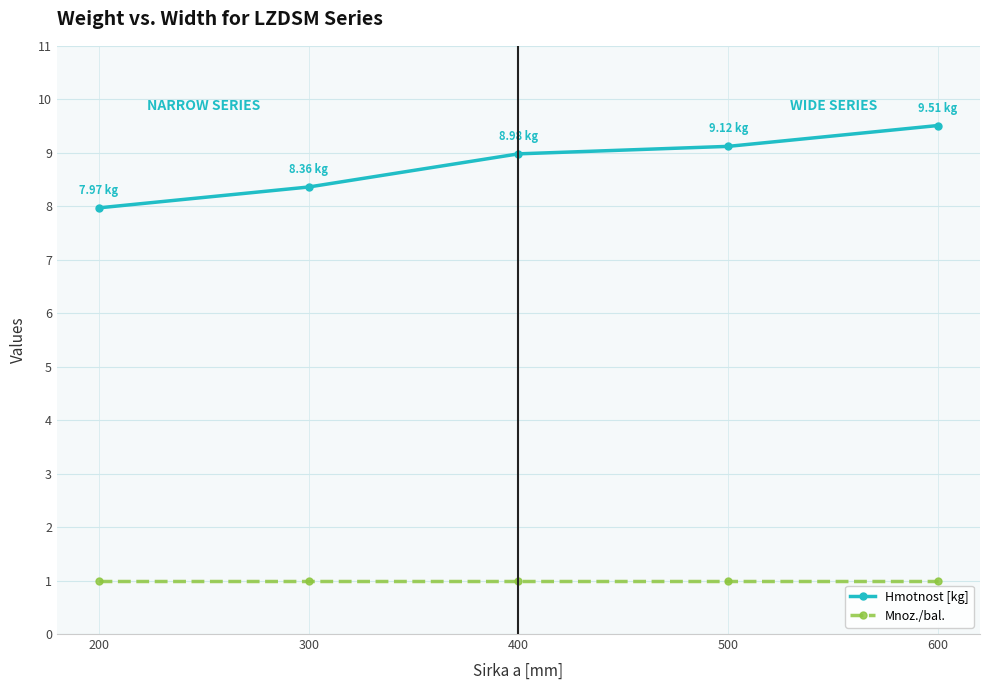

True or false: Hmotnost [kg] and Mnoz./bal. cross at least once.

False